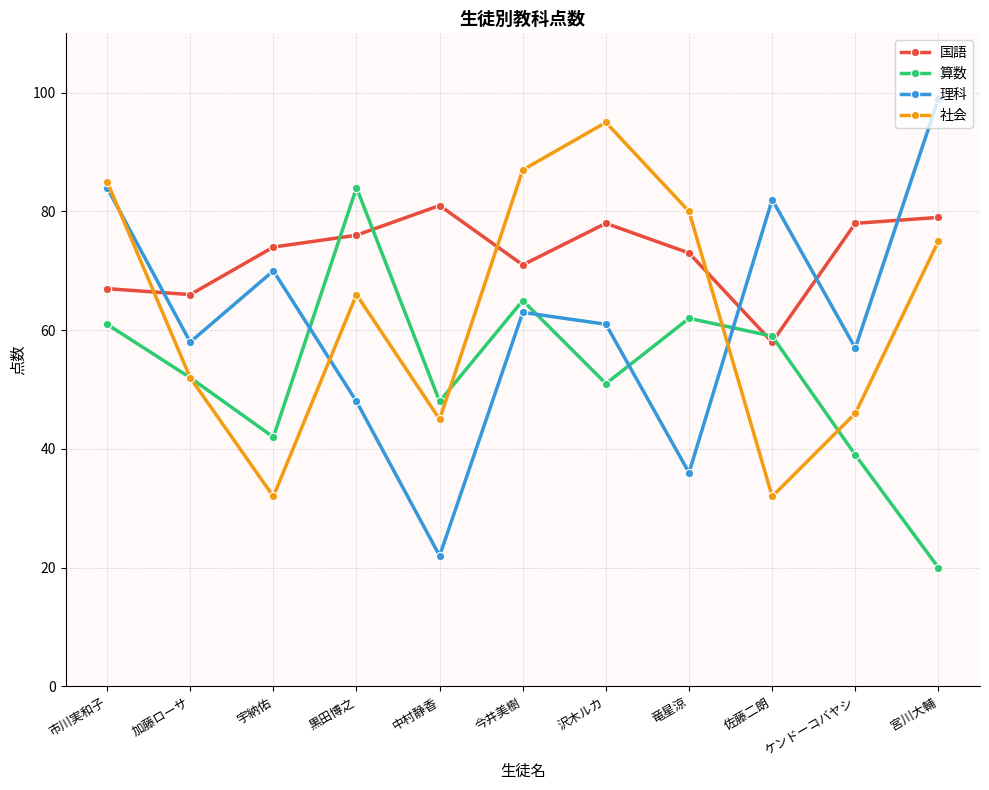

True or false: 理科 has more than 0 points higher than both neighbors.

True